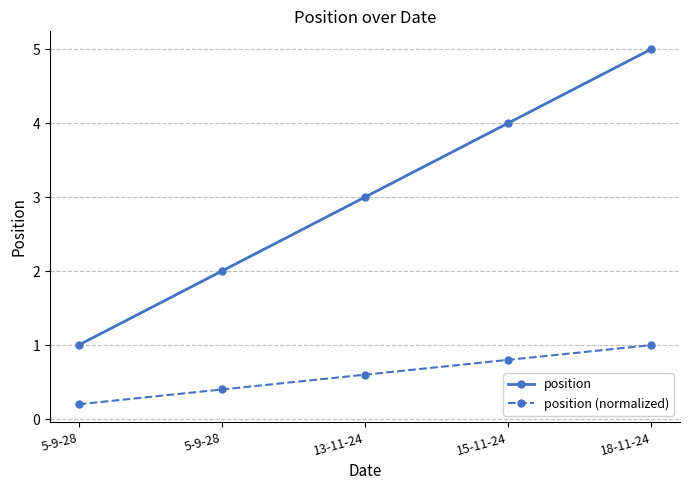

Reading left to right, transcribe all the data shown in this chart.

position: 1.0	2.0	3.0	4.0	5.0
position (normalized): 0.2	0.4	0.6	0.8	1.0